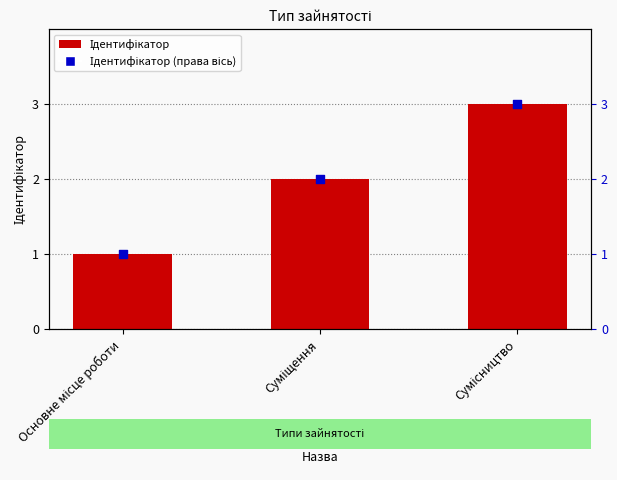

What is the total value across all series at Сумісництво?

6